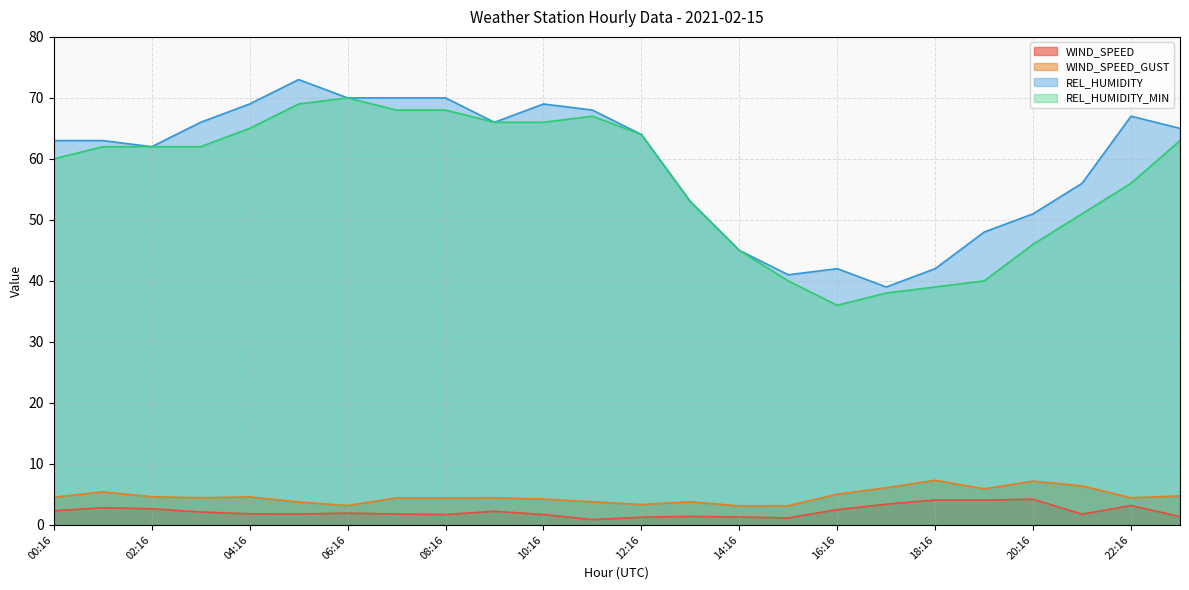

What is the label of the 1st point from the right?

23:16